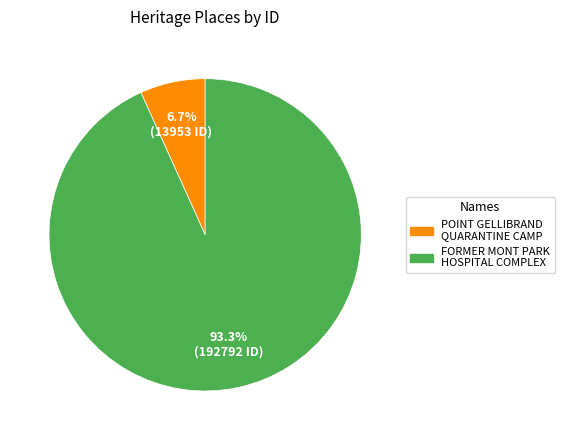

Does any single category account for the majority?

Yes